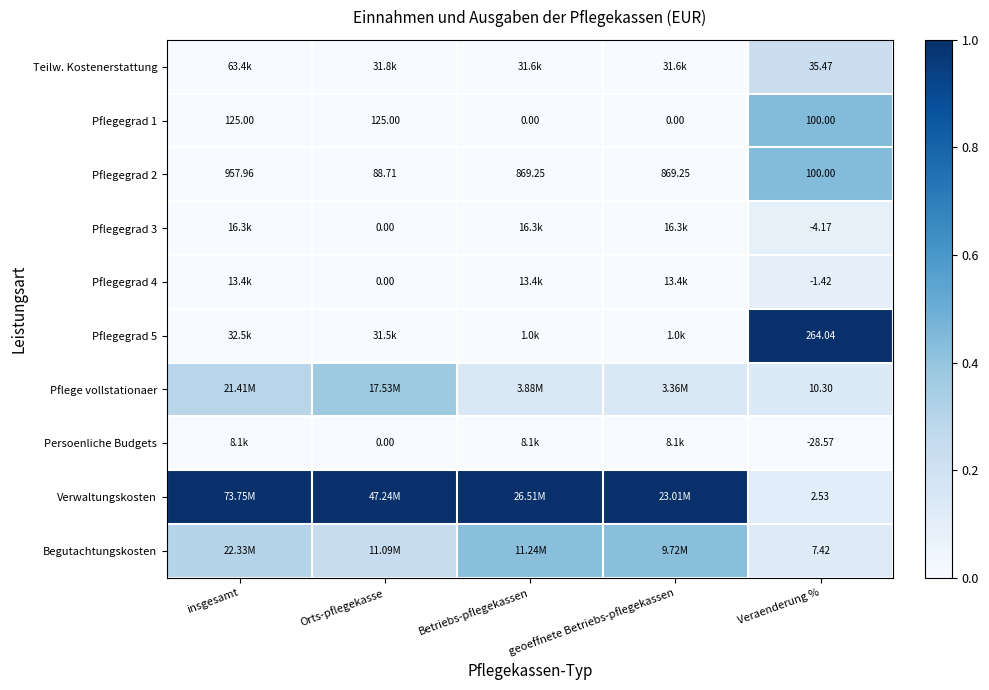

How many data points does each series have?

5